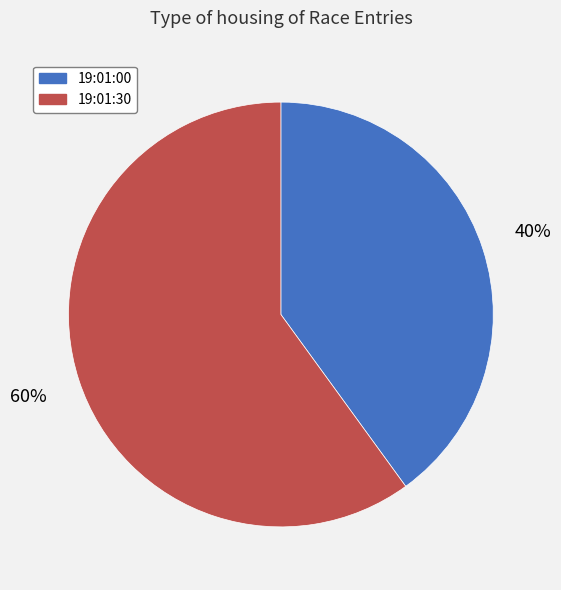

How many slices are in this pie chart?

2